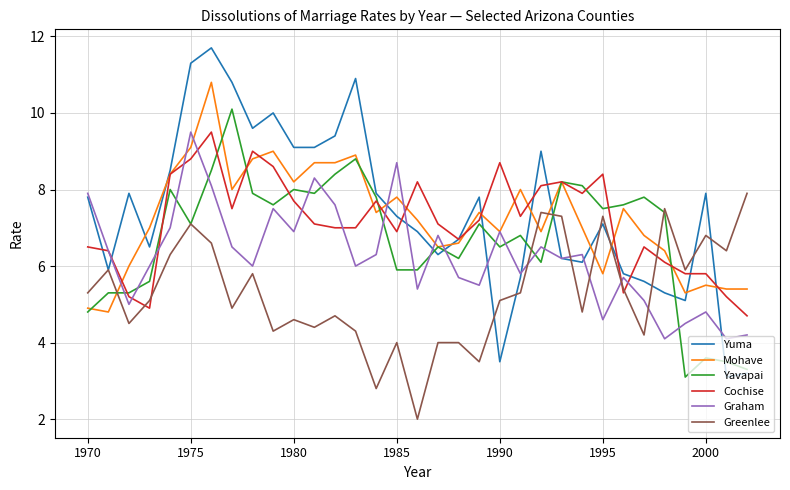

What is the sum of all Graham values?

205.9